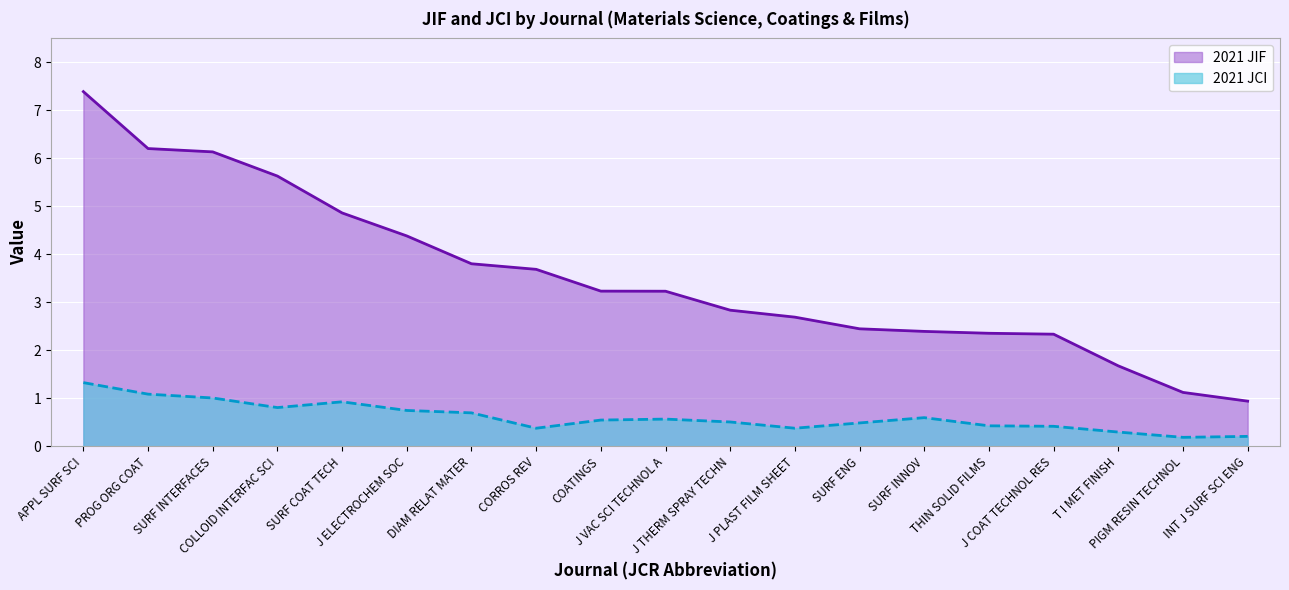

Reading left to right, list all the values displayed in this chart.

2021 JIF: 7.4	6.2	6.1	5.6	4.9	4.4	3.8	3.7	3.2	3.2	2.8	2.7	2.5	2.4	2.4	2.3	1.7	1.1	0.9
2021 JCI: 1.3	1.1	1.0	0.8	0.9	0.8	0.7	0.4	0.6	0.6	0.5	0.4	0.5	0.6	0.4	0.4	0.3	0.2	0.2